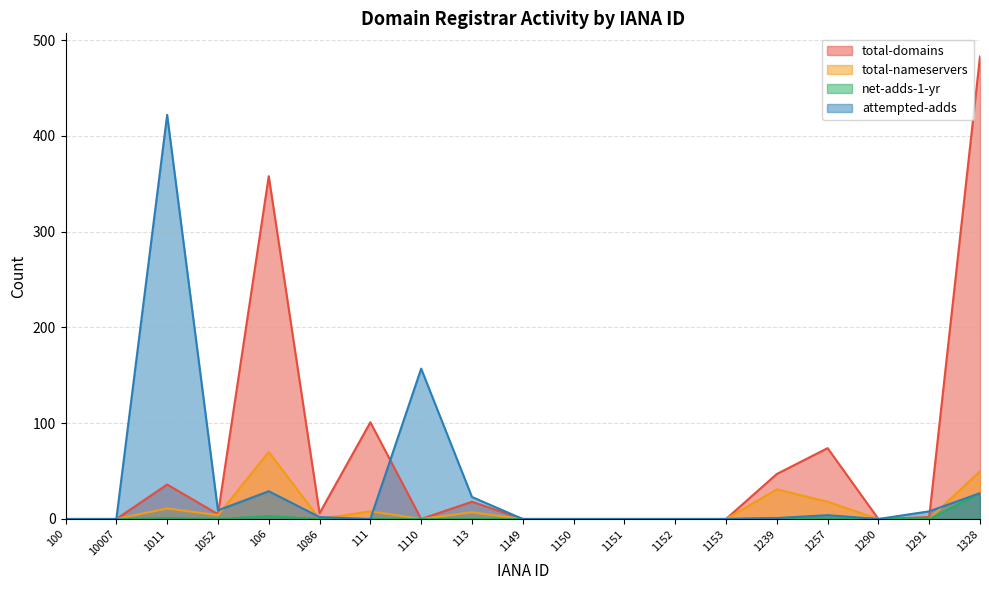

What is the label of the 4th point from the left?

1052